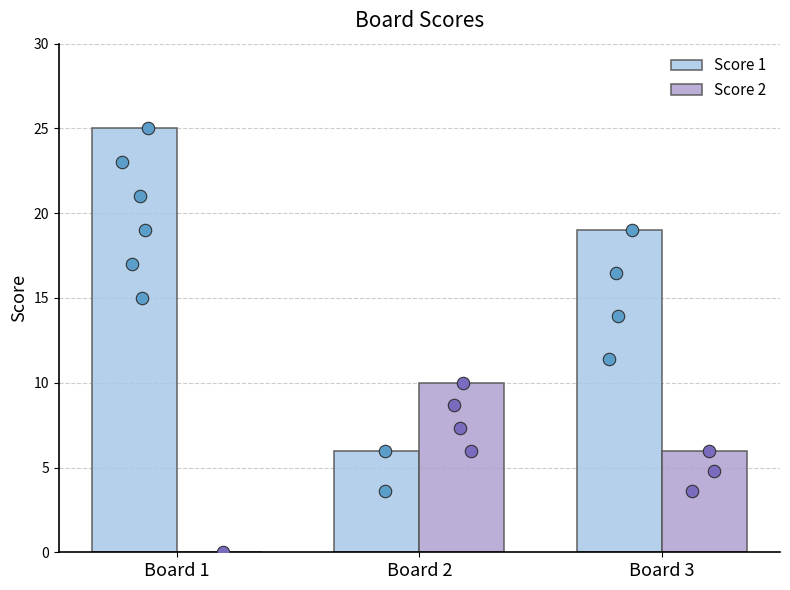

Which series has the largest total across all categories?

Score 1